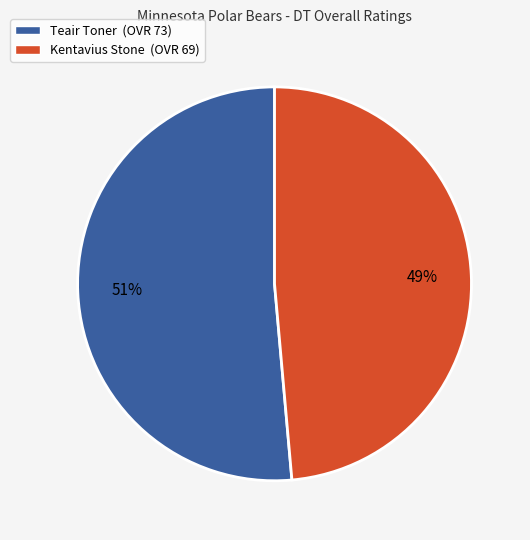

True or false: Teair Toner accounts for 51% of the total.

True